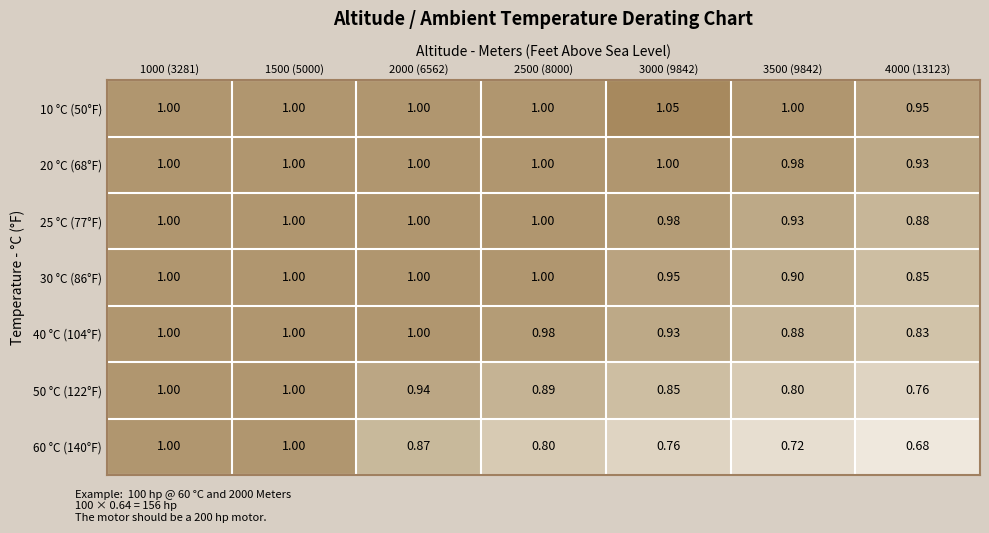

Is the value of 20 °C (68°F) at 4000 (13123) greater than the value of 30 °C (86°F) at 1000 (3281)?

No